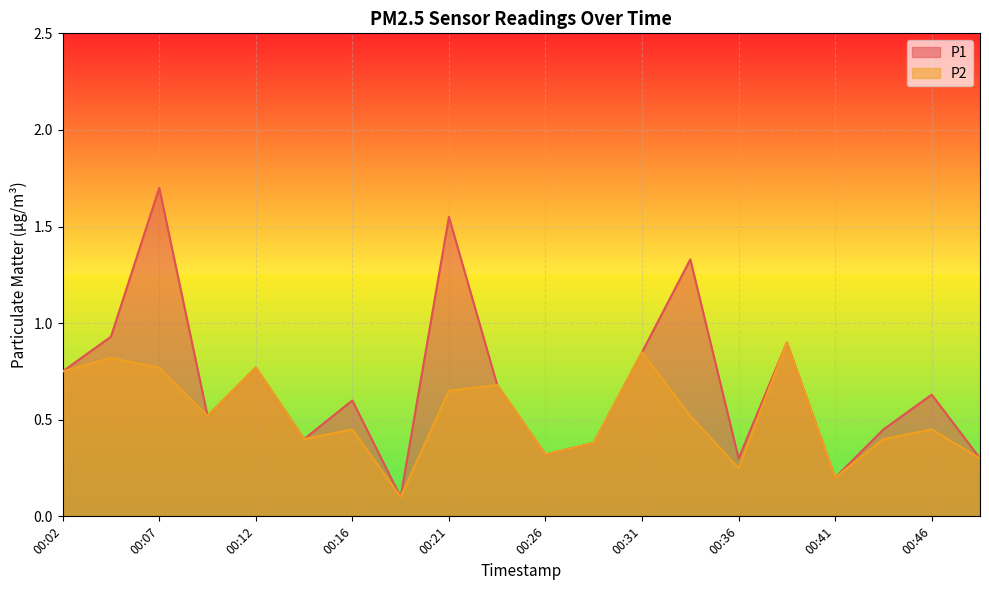

How many lines are shown in the chart?

2